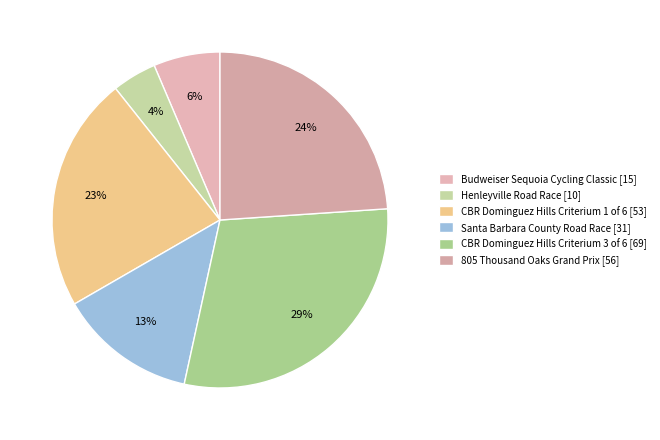

Which slice is the smallest?

Henleyville Road Race